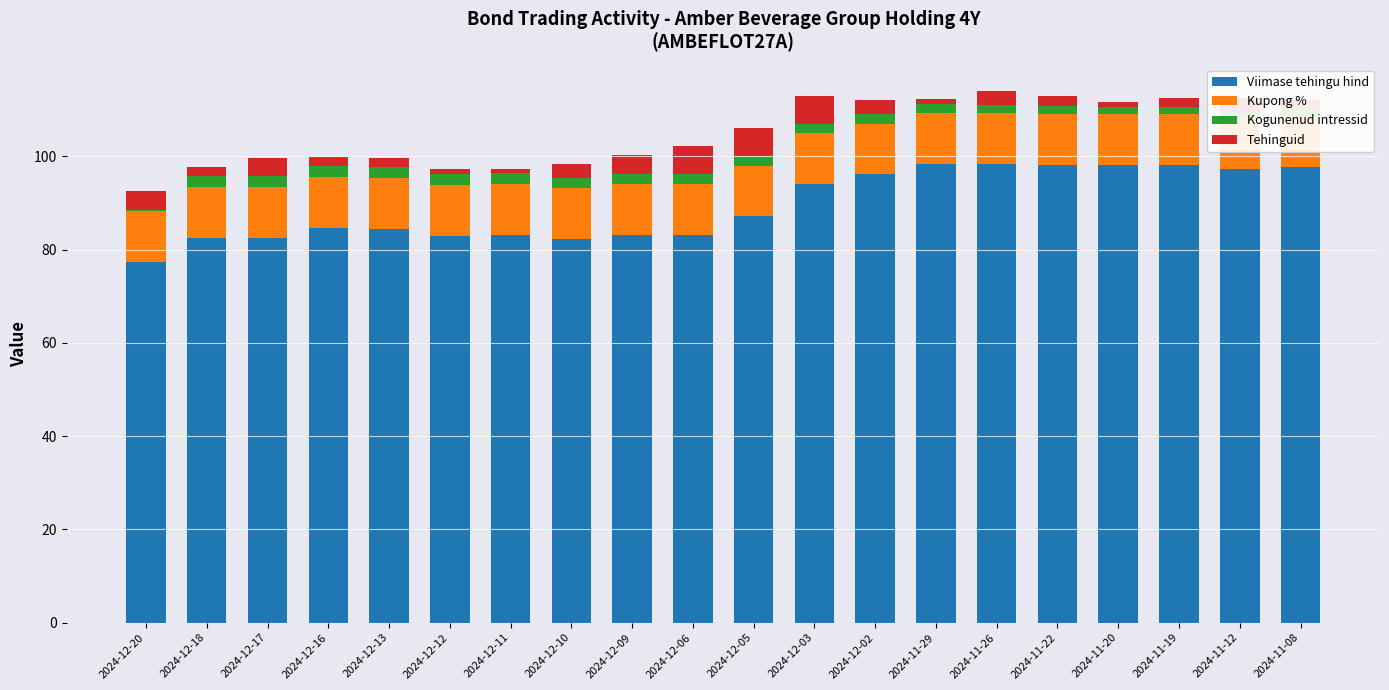

What is the difference between the second highest and second lowest values in the Tehinguid series?

5.0